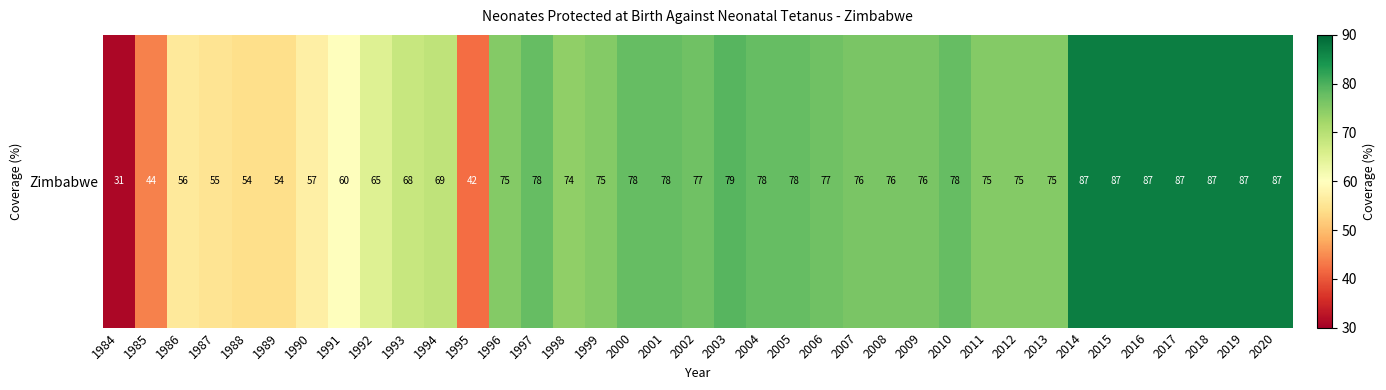

What is the approximate value at 2003?

79